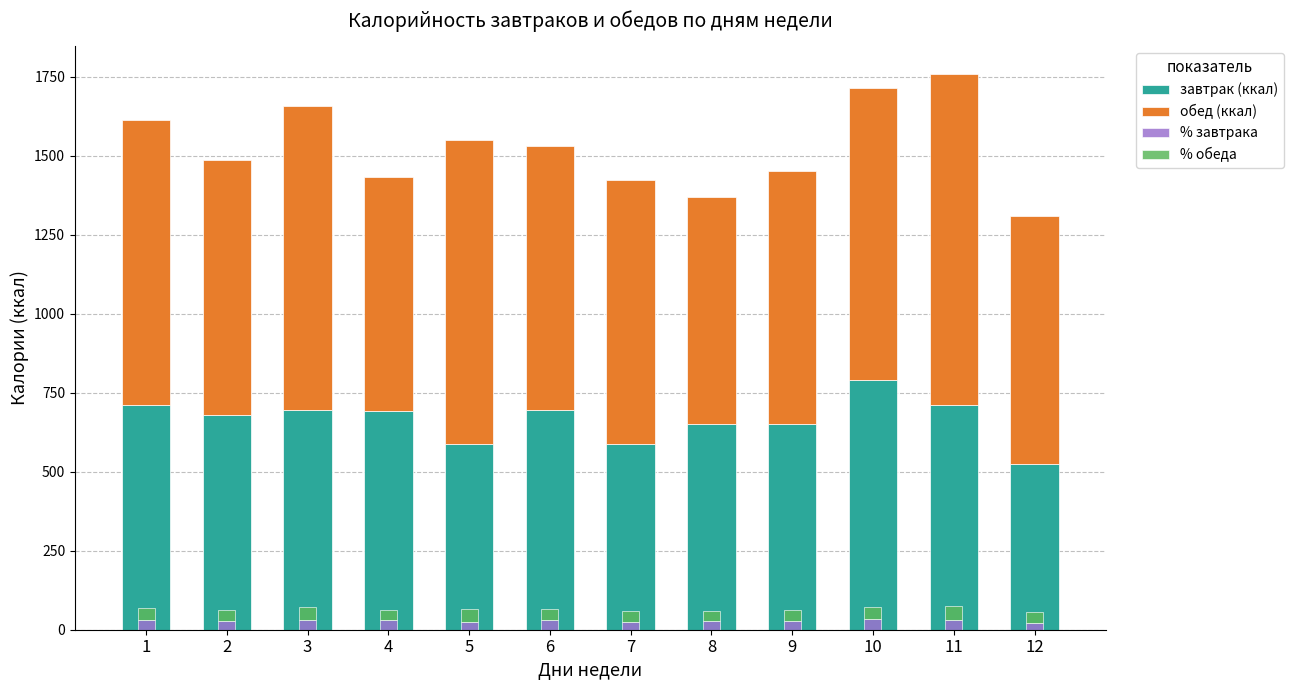

The завтрак (ккал) series shows 710.7 at 1. True or false?

True